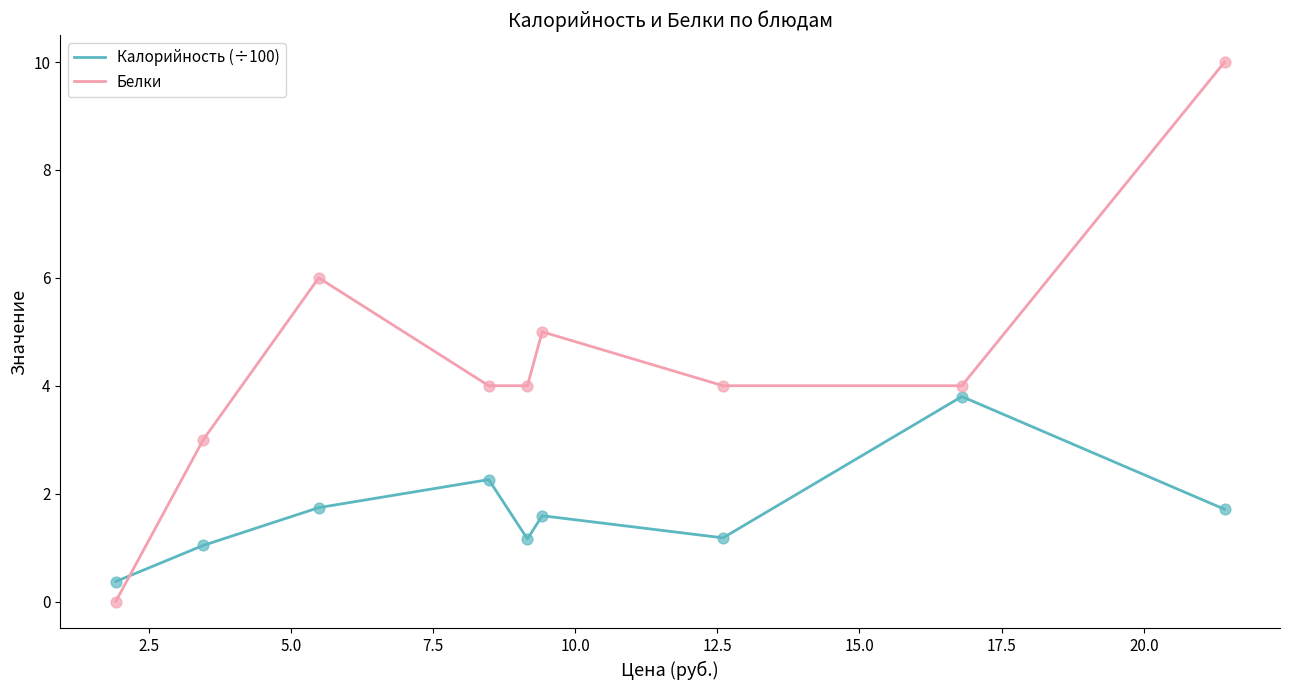

Which series has the widest spread of values?

Белки